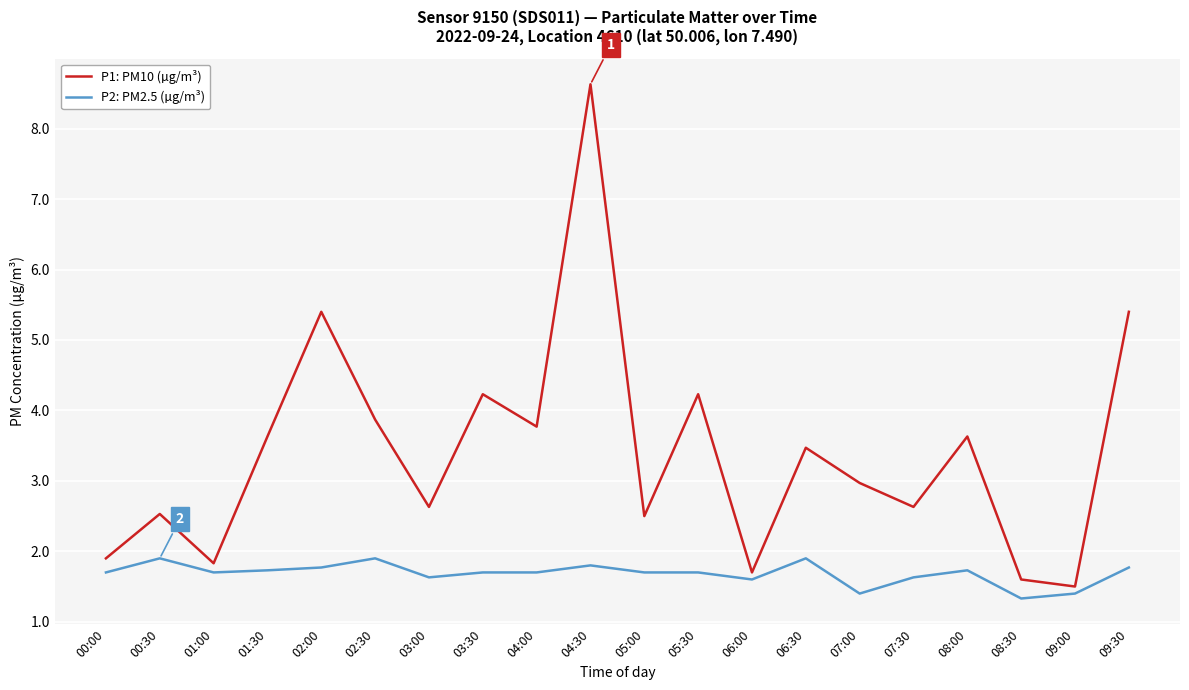

What is the smallest value displayed?

1.3